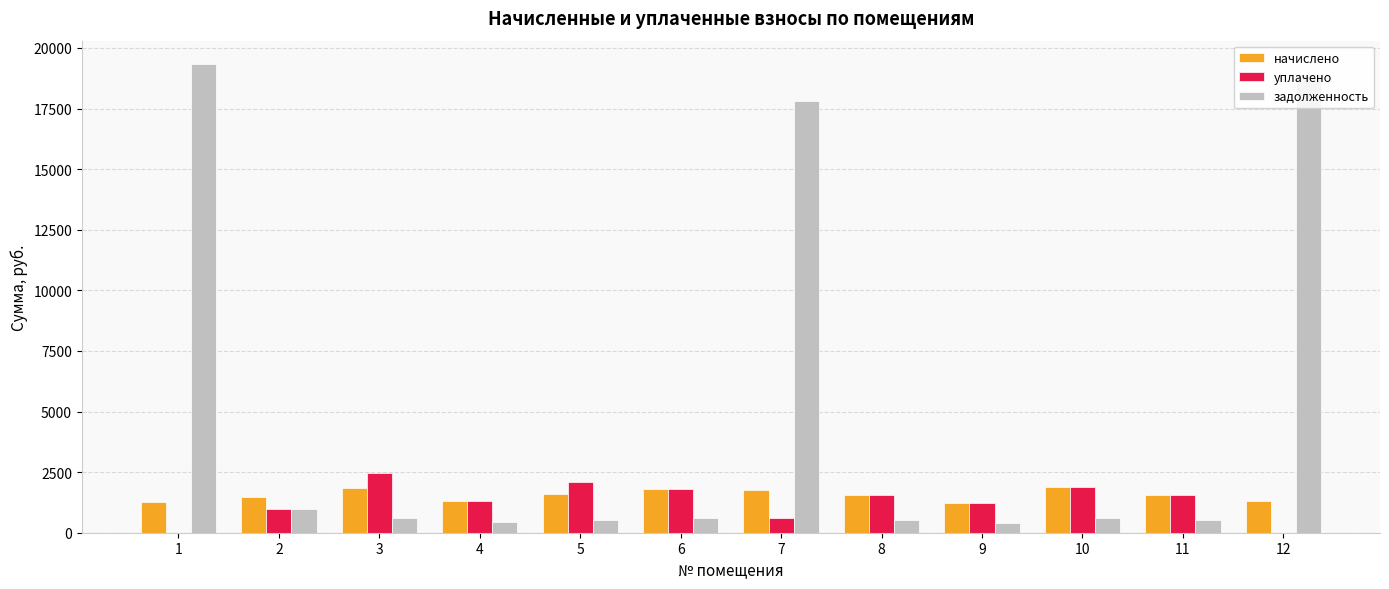

What is the greatest value displayed?

19333.3